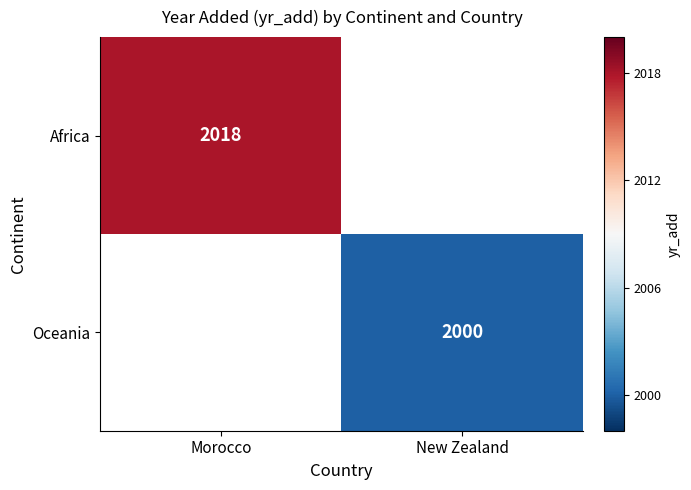

The Africa series shows 2018 at Morocco. True or false?

True